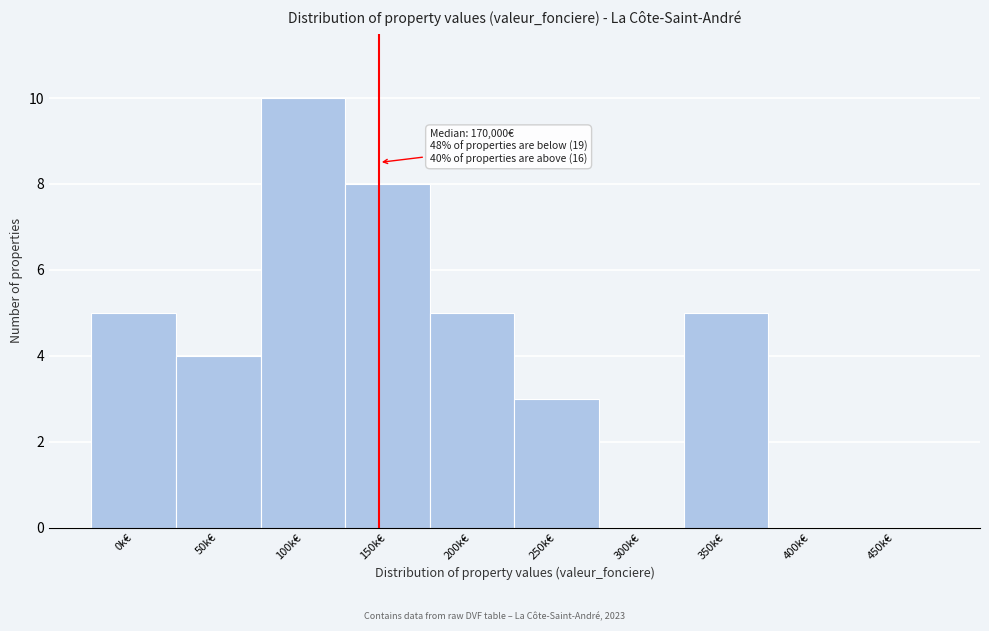

Reading right to left, extract all data points from this chart.

450k€=0	400k€=0	350k€=5	300k€=0	250k€=3	200k€=5	150k€=8	100k€=10	50k€=4	0k€=5